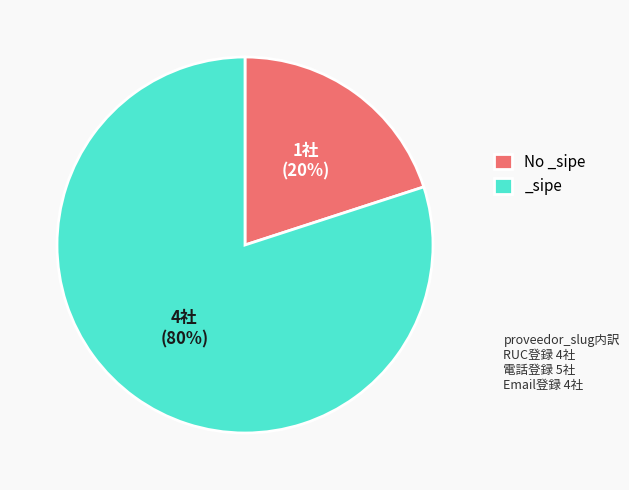

How many segments does this pie chart have?

2